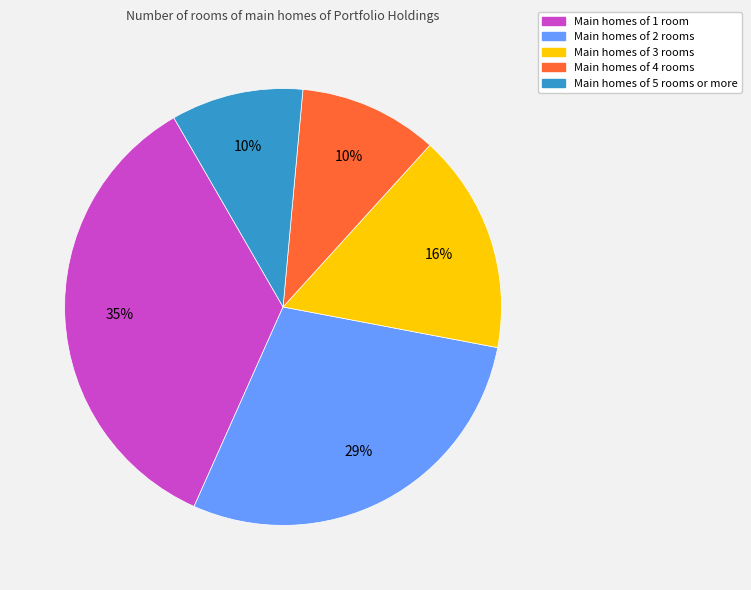

To the nearest percent, what is the difference between the largest and smallest slice percentages?

25%